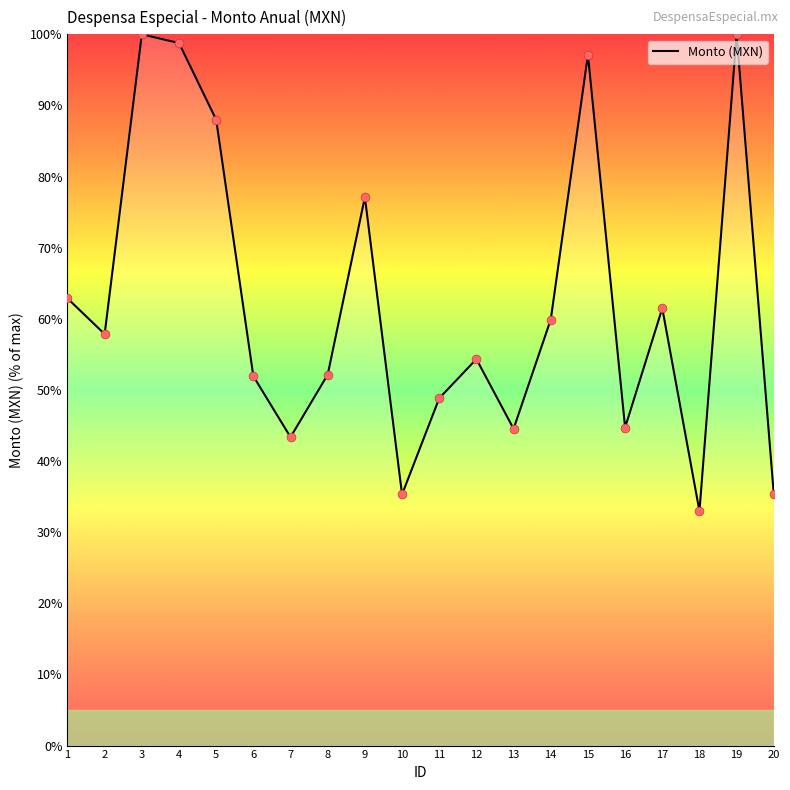

What is the change in value from 4 to 14?

-38.9